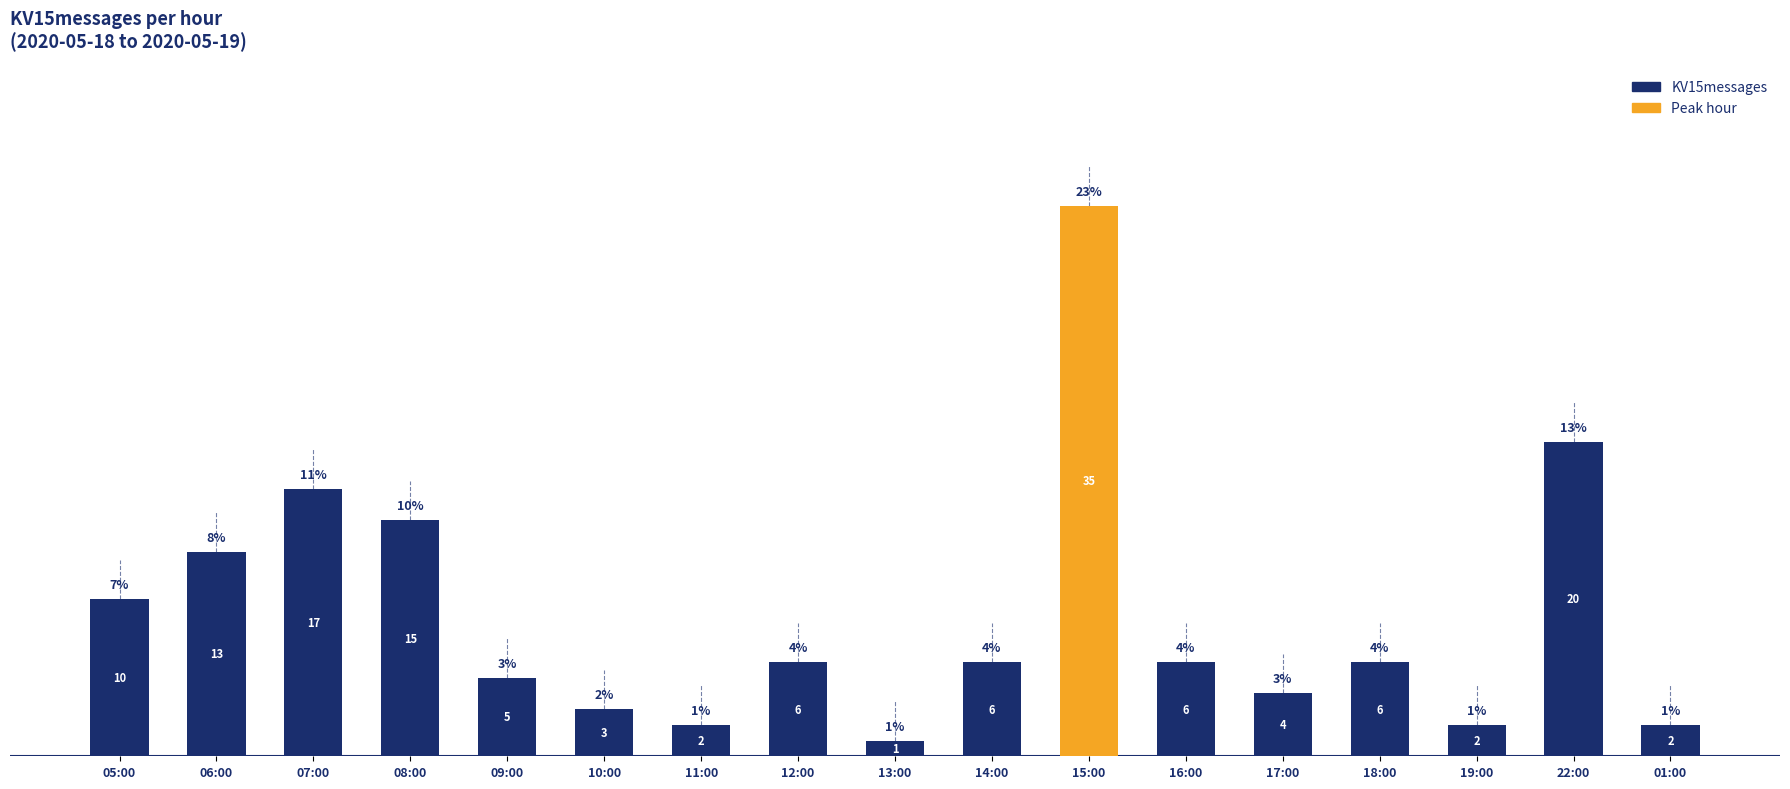

The value at 05:00 is 10. True or false?

True